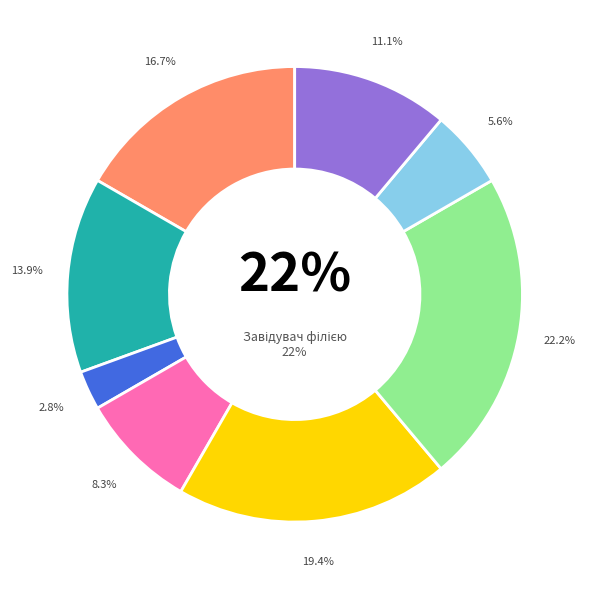

How many slices are in this pie chart?

8